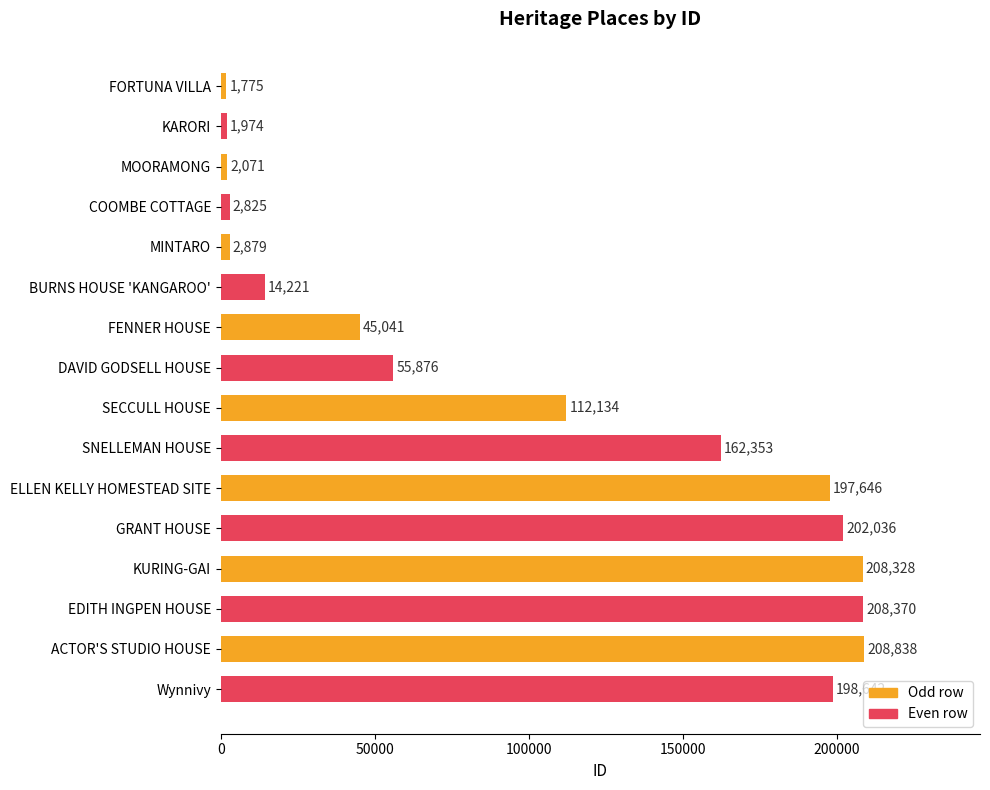

List the labels in order of value, smallest first.

FORTUNA VILLA, KARORI, MOORAMONG, COOMBE COTTAGE, MINTARO, BURNS HOUSE 'KANGAROO', FENNER HOUSE, DAVID GODSELL HOUSE, SECCULL HOUSE, SNELLEMAN HOUSE, ELLEN KELLY HOMESTEAD SITE, Wynnivy, GRANT HOUSE, KURING-GAI, EDITH INGPEN HOUSE, ACTOR'S STUDIO HOUSE